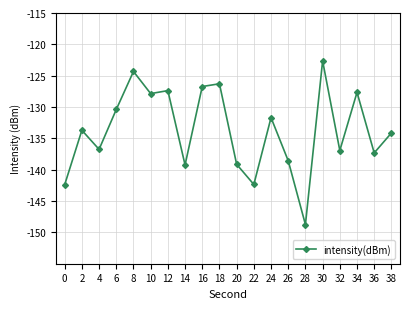

What is the difference between the maximum and minimum values?

26.1